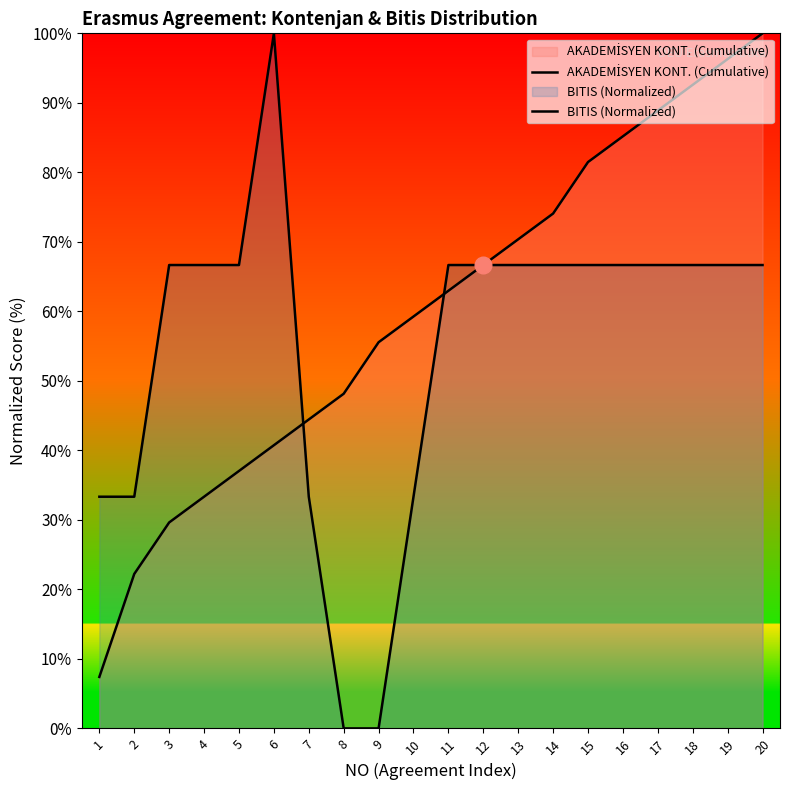

True or false: BITIS (Normalized) and AKADEMİSYEN KONT. (Cumulative) intersect in this chart.

True